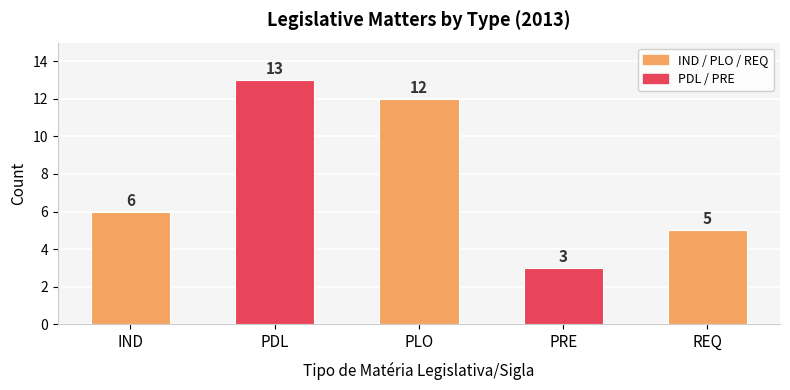

List the labels in order of value, smallest first.

PRE, REQ, IND, PLO, PDL